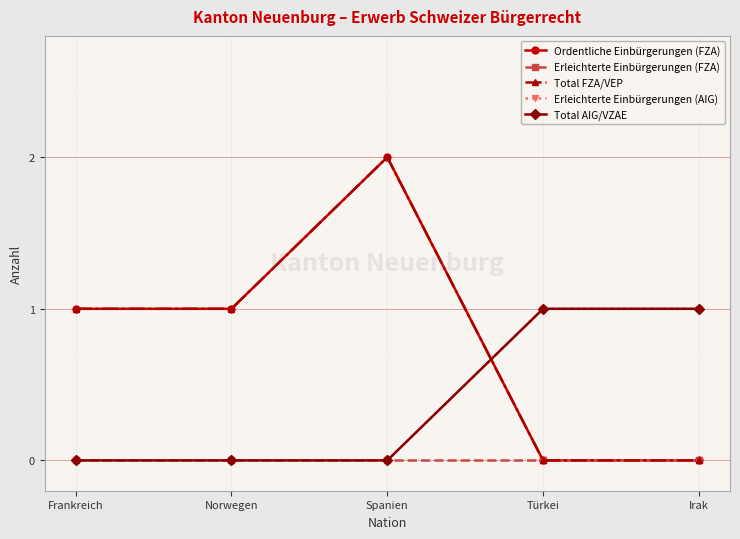

Is it true that Ordentliche Einbürgerungen (FZA) equals 3 at Spanien?

False